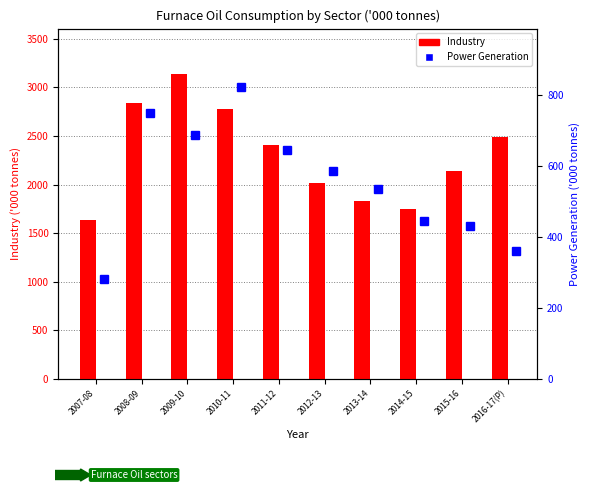

True or false: Industry has a value of 3135.2 at 2009-10.

True